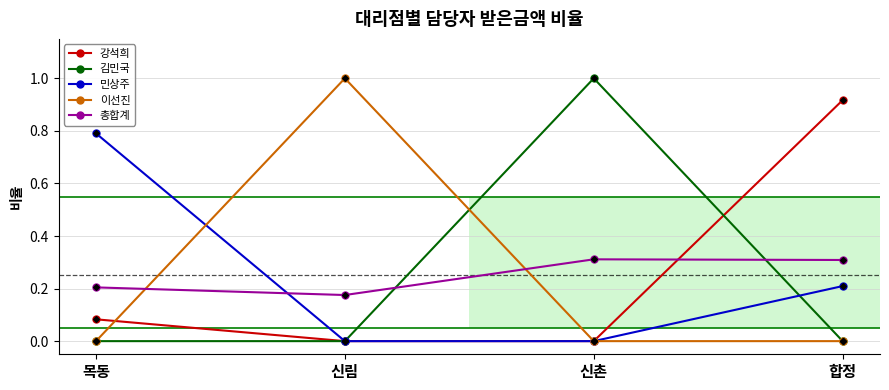

What is the sum of all 총합계 values?

1.0